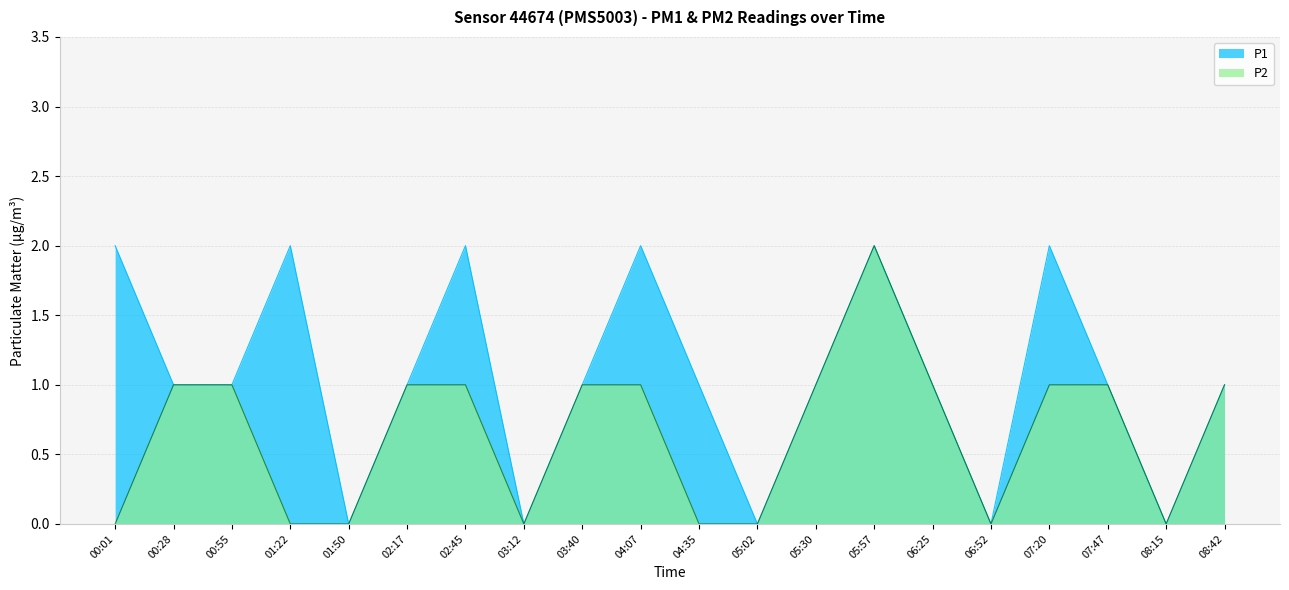

Reading left to right, transcribe all the data shown in this chart.

P1: 2	1	1	2	0	1	2	0	1	2	1	0	1	2	1	0	2	1	0	1
P2: 0	1	1	0	0	1	1	0	1	1	0	0	1	2	1	0	1	1	0	1